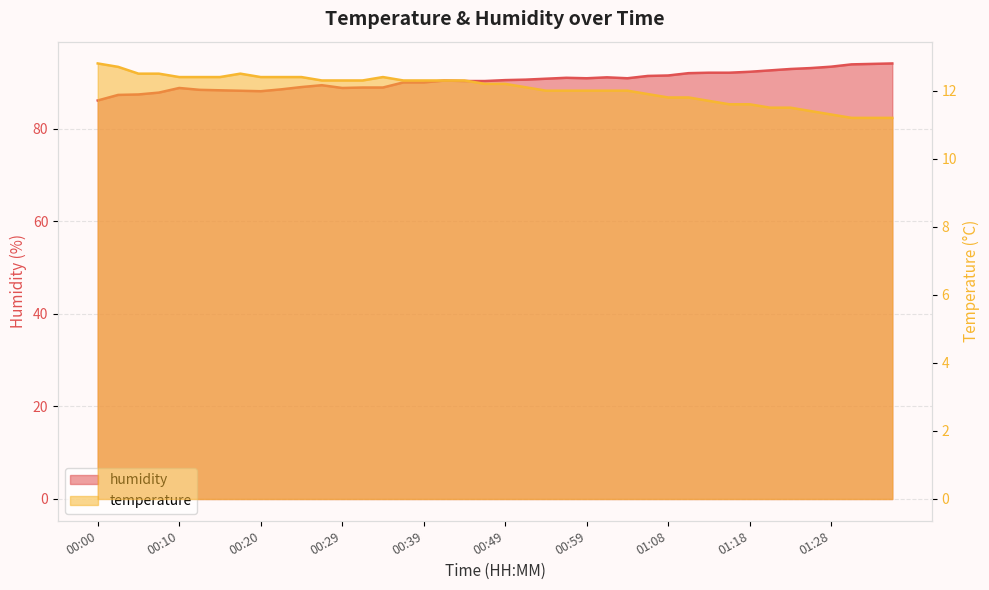

What are all the series names shown in the legend?

temperature, humidity